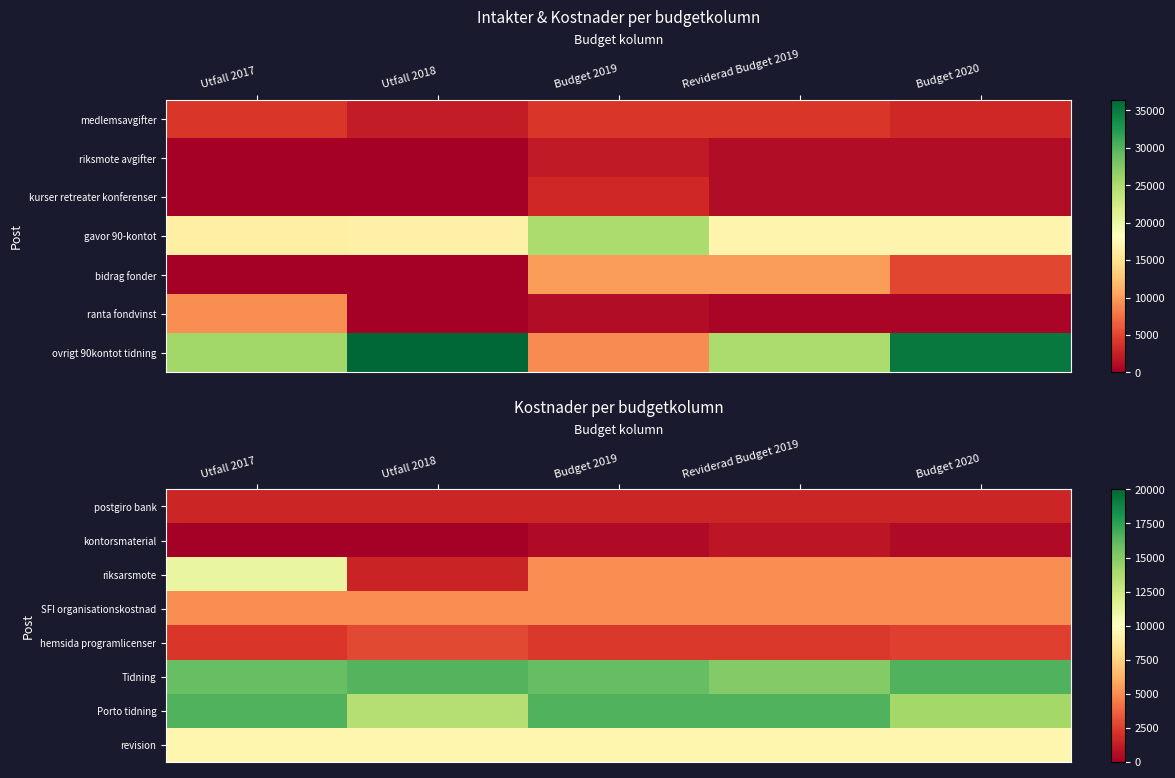

The Tidning series shows 3477 at Budget 2019. True or false?

False